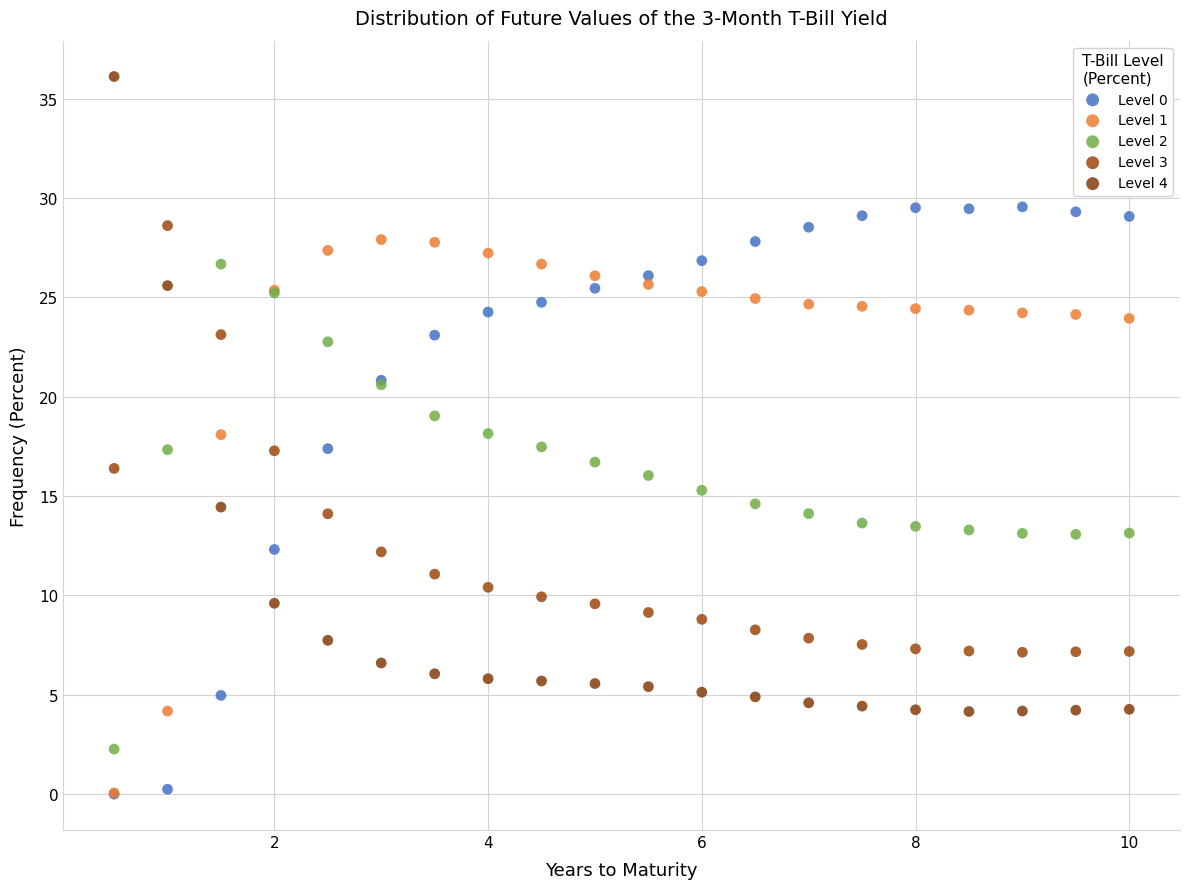

Which series contains the highest Y value?

Level 4